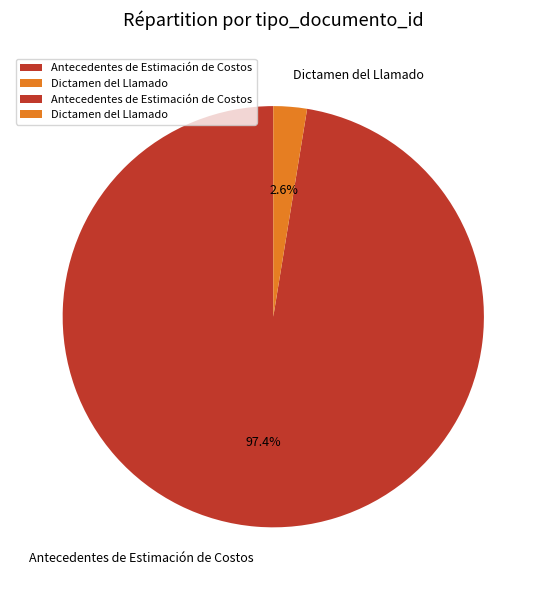

What portion of the pie excludes Dictamen del Llamado?

97.4%